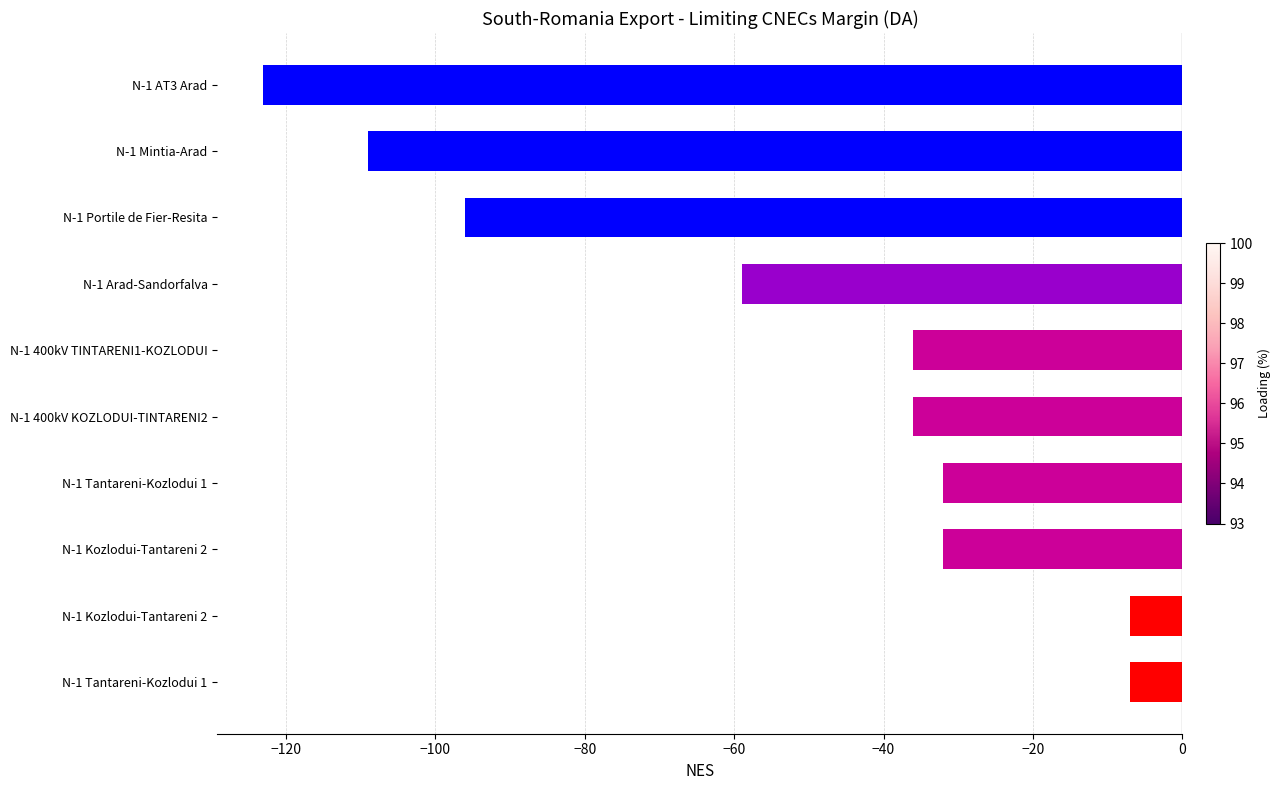

Does the chart contain any negative values?

Yes